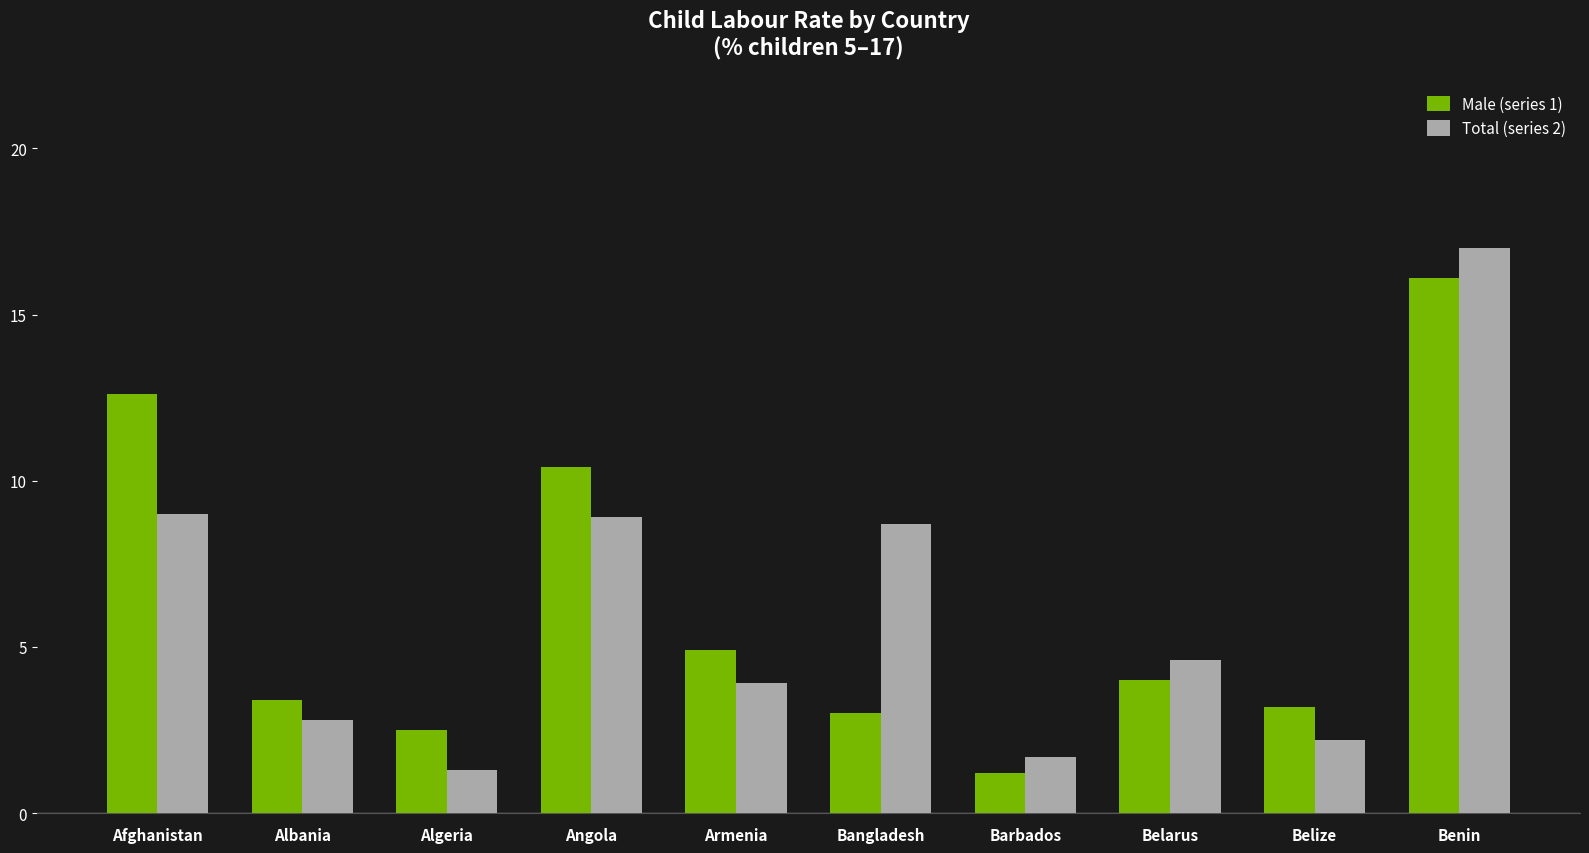

Where does the Male (series 1) series first go above 4?

Afghanistan